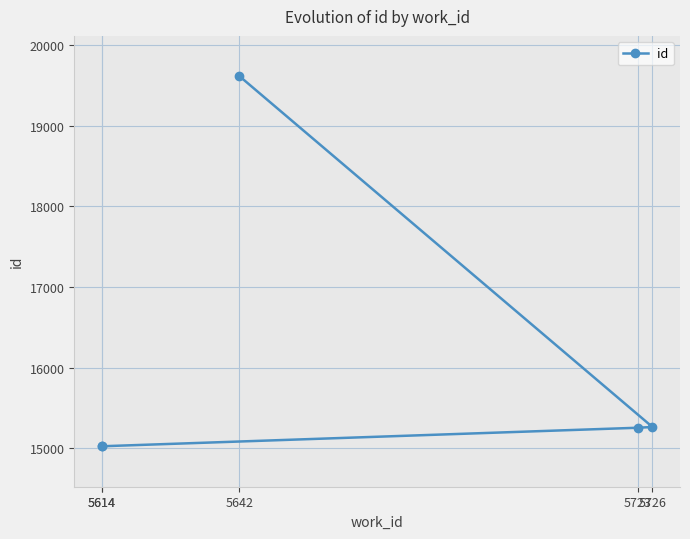

Reading right to left, extract all data points from this chart.

5642=19616	5726=15262	5723=15253	5614=15023	5614=15021